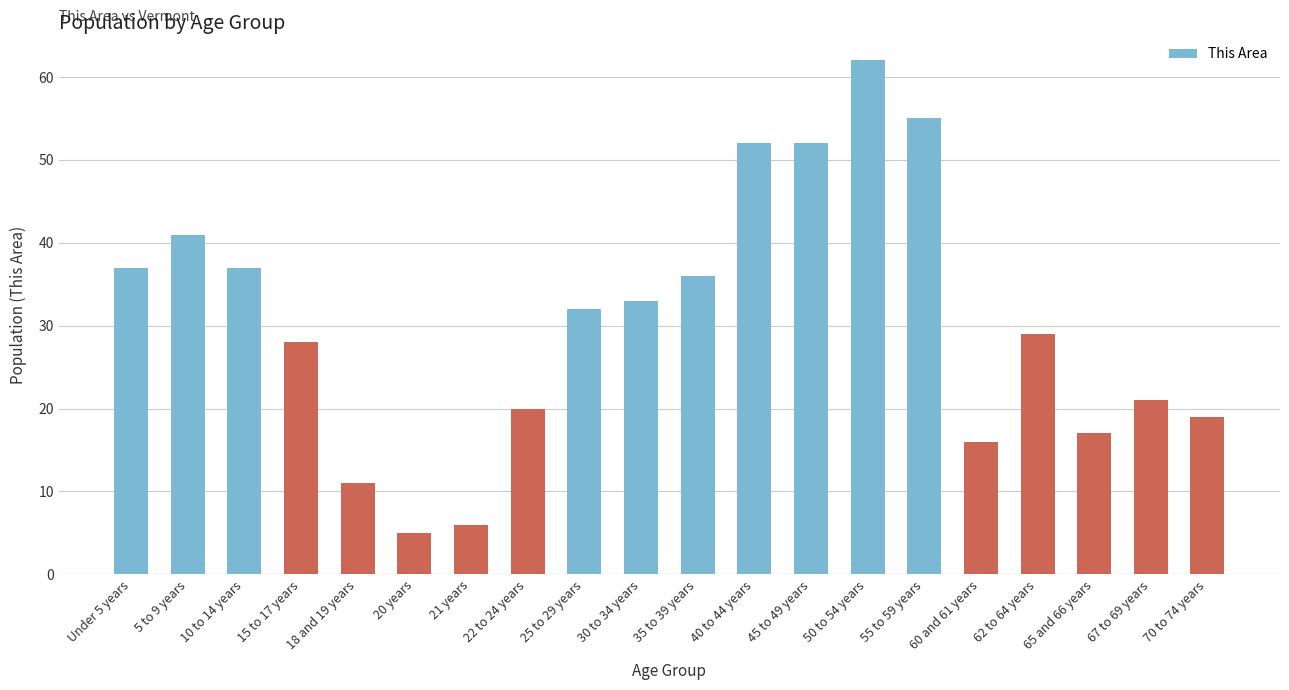

The chart shows a value of 23 at 30 to 34 years. True or false?

False